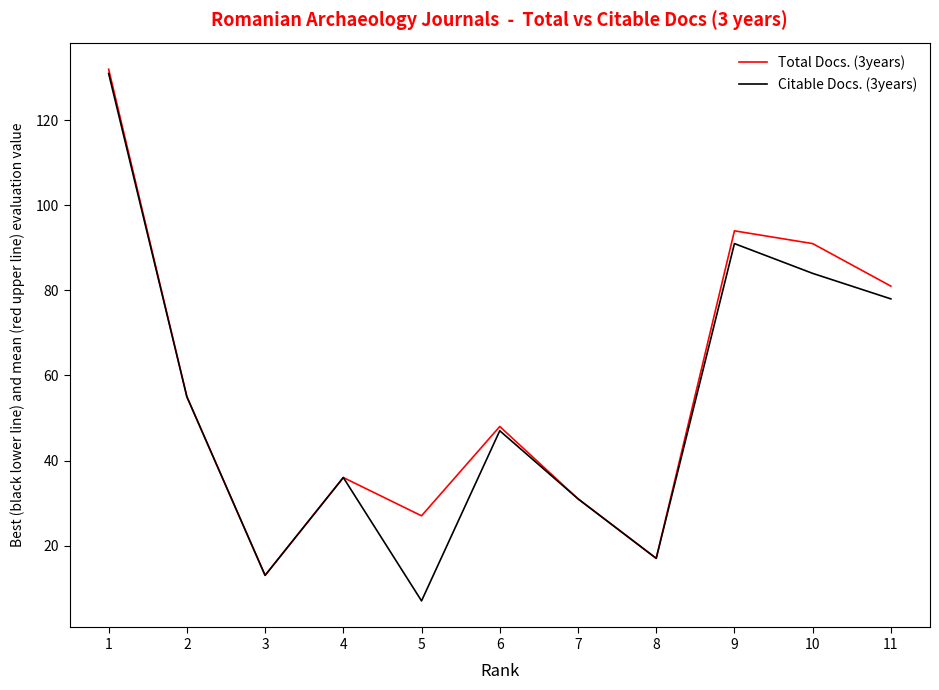

What is the approximate value of Total Docs. (3years) at 6, to the nearest 50?

50